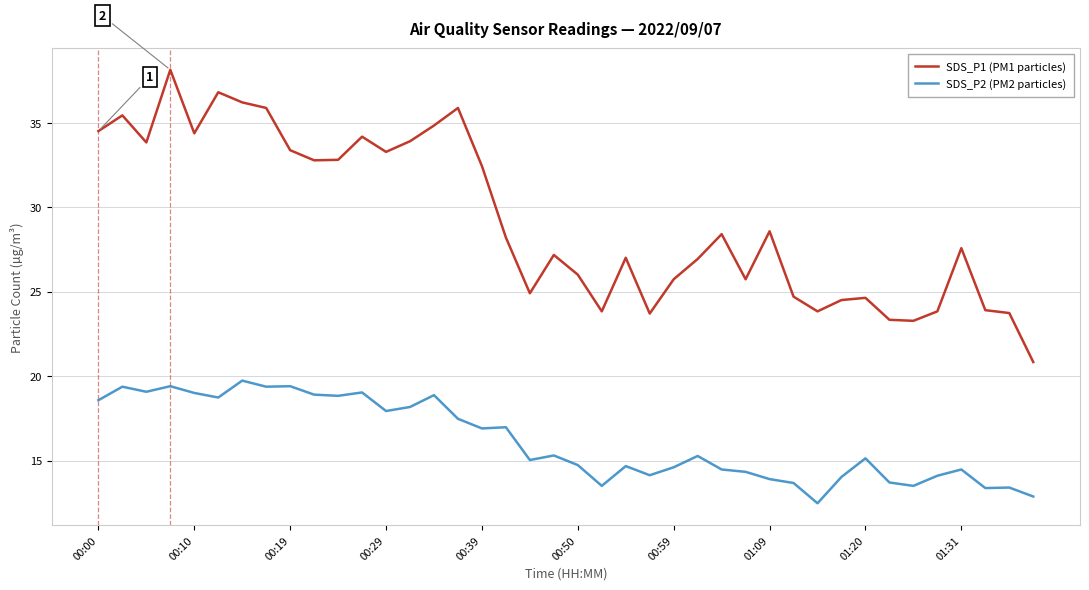

What is the maximum value shown in the chart?

38.1